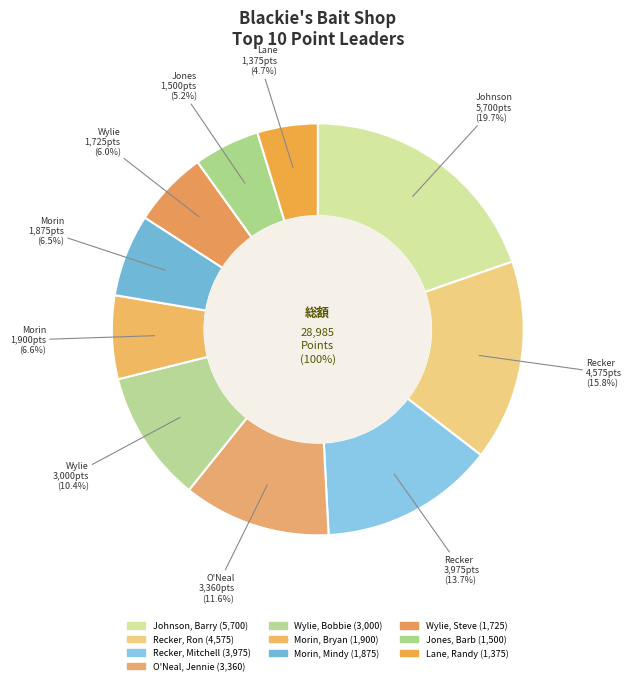

To the nearest percent, what is the average slice percentage?

10%